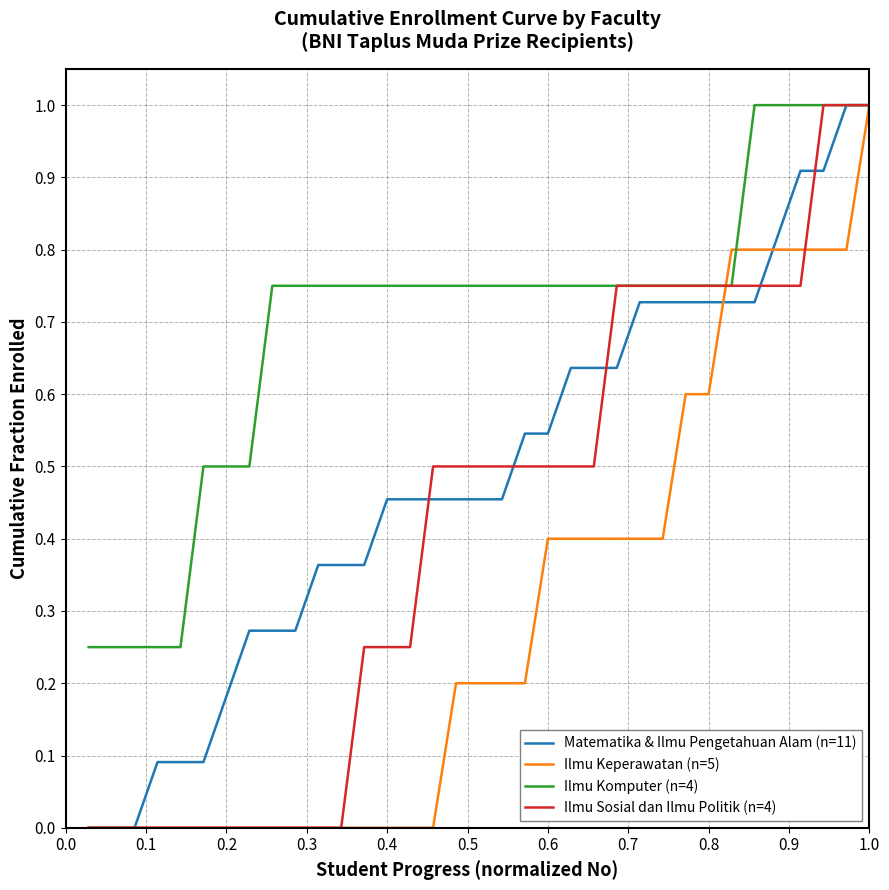

List the series in order of their overall mean, lowest first.

Ilmu Keperawatan (n=5), Ilmu Sosial dan Ilmu Politik (n=4), Matematika & Ilmu Pengetahuan Alam (n=11), Ilmu Komputer (n=4)